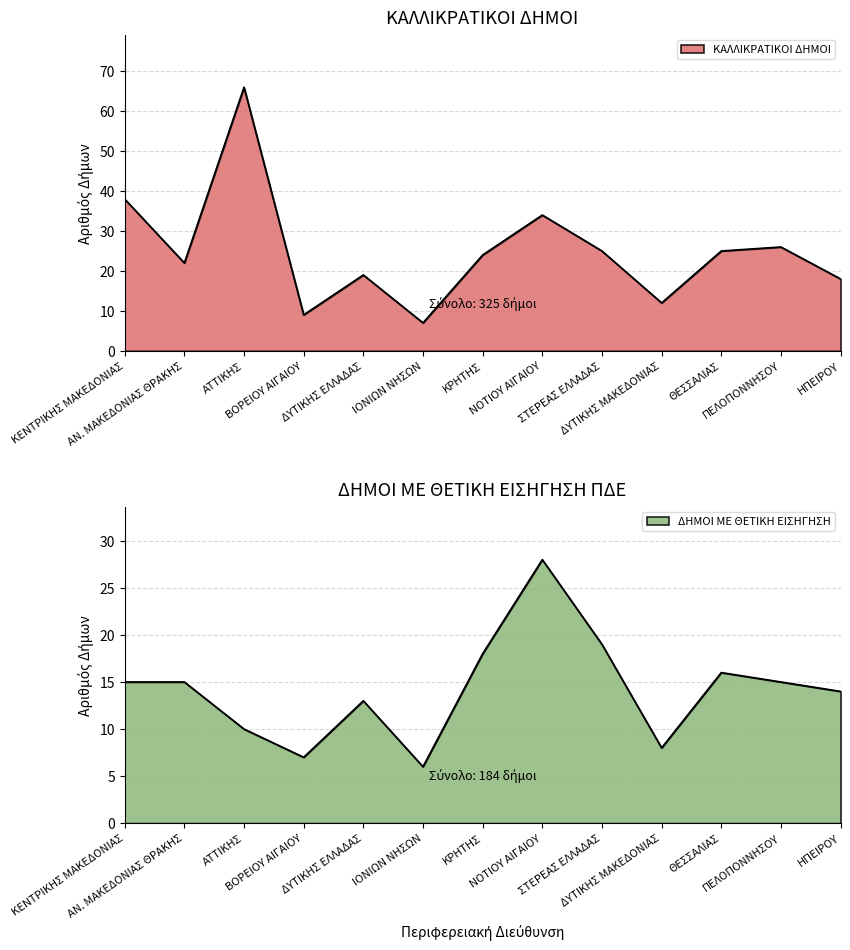

What is the minimum value for ΔΗΜΟΙ ΜΕ ΘΕΤΙΚΗ ΕΙΣΗΓΗΣΗ?

6